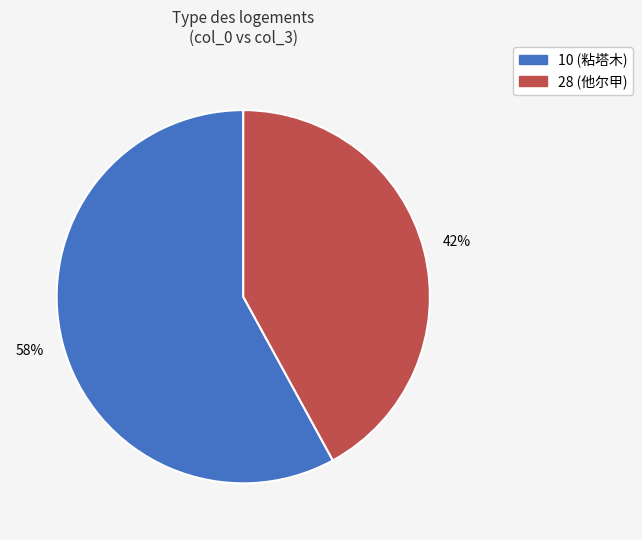

Is there a majority slice in this chart?

Yes